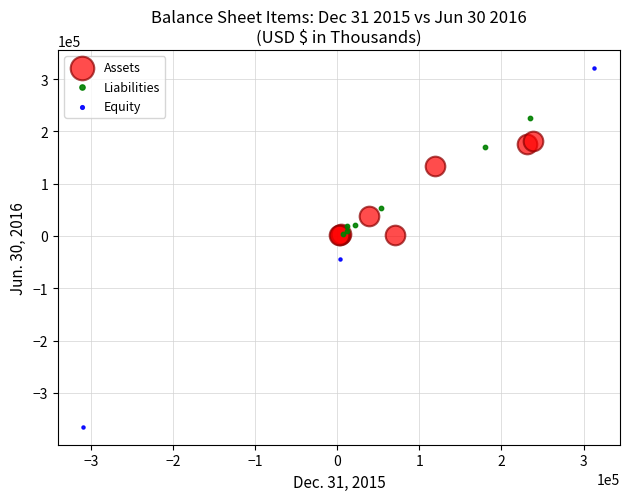

What are all the series names shown in the legend?

Assets, Liabilities, Equity